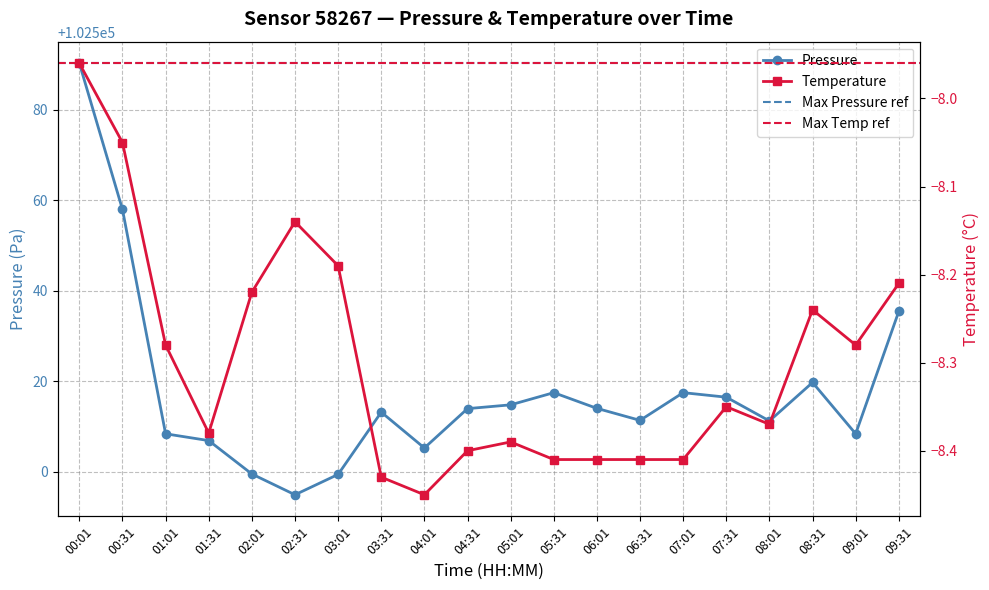

At which category does temperature reach its first local valley?

01:31